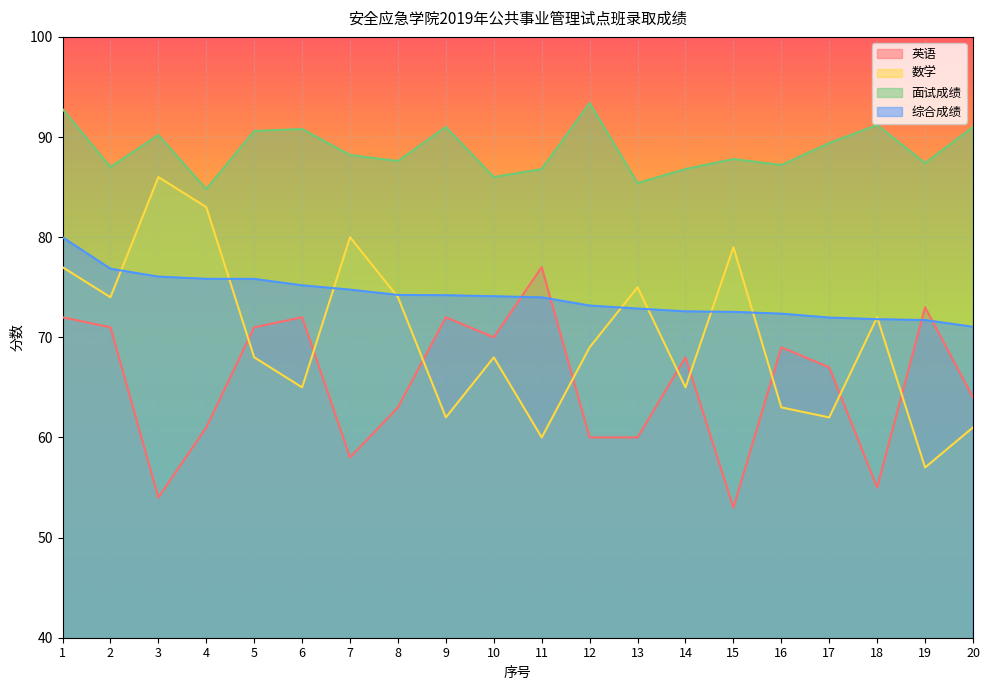

Reading left to right, transcribe all the data shown in this chart.

英语: 1=72.0	2=71.0	3=54.0	4=61.0	5=71.0	6=72.0	7=58.0	8=63.0	9=72.0	10=70.0	11=77.0	12=60.0	13=60.0	14=68.0	15=53.0	16=69.0	17=67.0	18=55.0	19=73.0	20=64.0
数学: 1=77.0	2=74.0	3=86.0	4=83.0	5=68.0	6=65.0	7=80.0	8=74.0	9=62.0	10=68.0	11=60.0	12=69.0	13=75.0	14=65.0	15=79.0	16=63.0	17=62.0	18=72.0	19=57.0	20=61.0
面试成绩: 1=92.8	2=87.0	3=90.2	4=84.8	5=90.6	6=90.8	7=88.2	8=87.6	9=91.0	10=86.0	11=86.8	12=93.4	13=85.4	14=86.8	15=87.8	16=87.2	17=89.4	18=91.2	19=87.4	20=91.0
综合成绩: 1=80.0	2=76.8	3=76.1	4=75.8	5=75.8	6=75.2	7=74.8	8=74.2	9=74.2	10=74.1	11=74.0	12=73.2	13=72.9	14=72.6	15=72.5	16=72.4	17=72.0	18=71.8	19=71.7	20=71.0